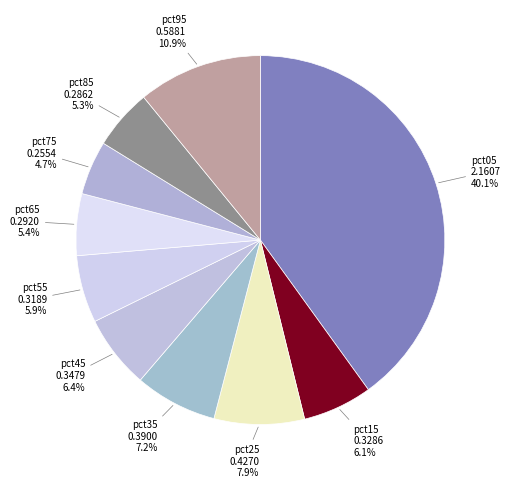

Which category has the smallest portion of the pie?

pct75